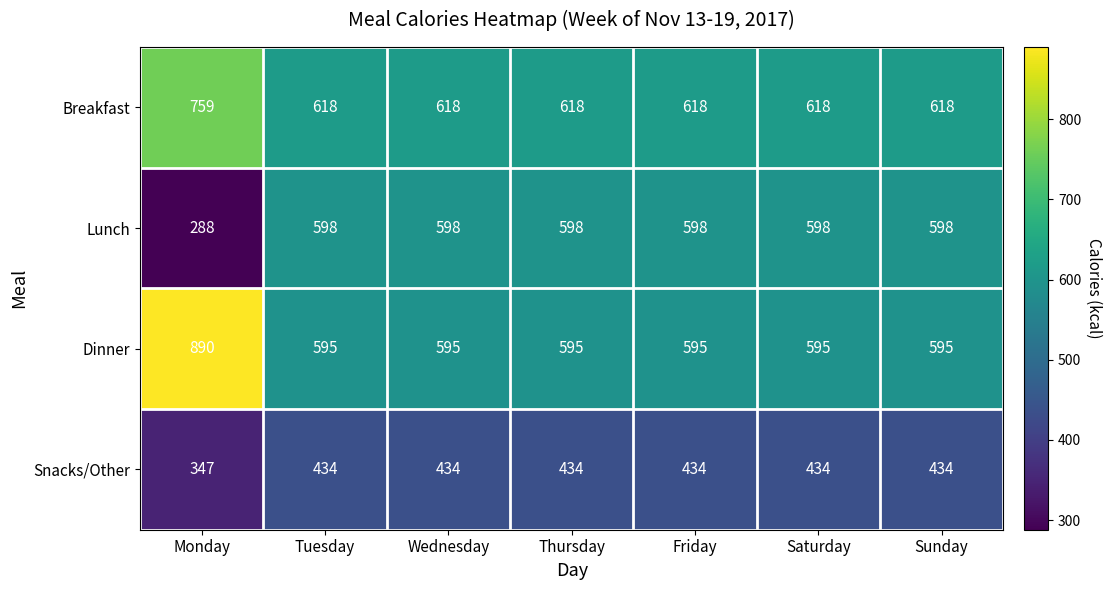

Reading left to right, what are all the values shown in this chart?

Breakfast: Monday=759	Tuesday=618	Wednesday=618	Thursday=618	Friday=618	Saturday=618	Sunday=618
Lunch: Monday=288	Tuesday=598	Wednesday=598	Thursday=598	Friday=598	Saturday=598	Sunday=598
Dinner: Monday=890	Tuesday=595	Wednesday=595	Thursday=595	Friday=595	Saturday=595	Sunday=595
Snacks/Other: Monday=347	Tuesday=434	Wednesday=434	Thursday=434	Friday=434	Saturday=434	Sunday=434